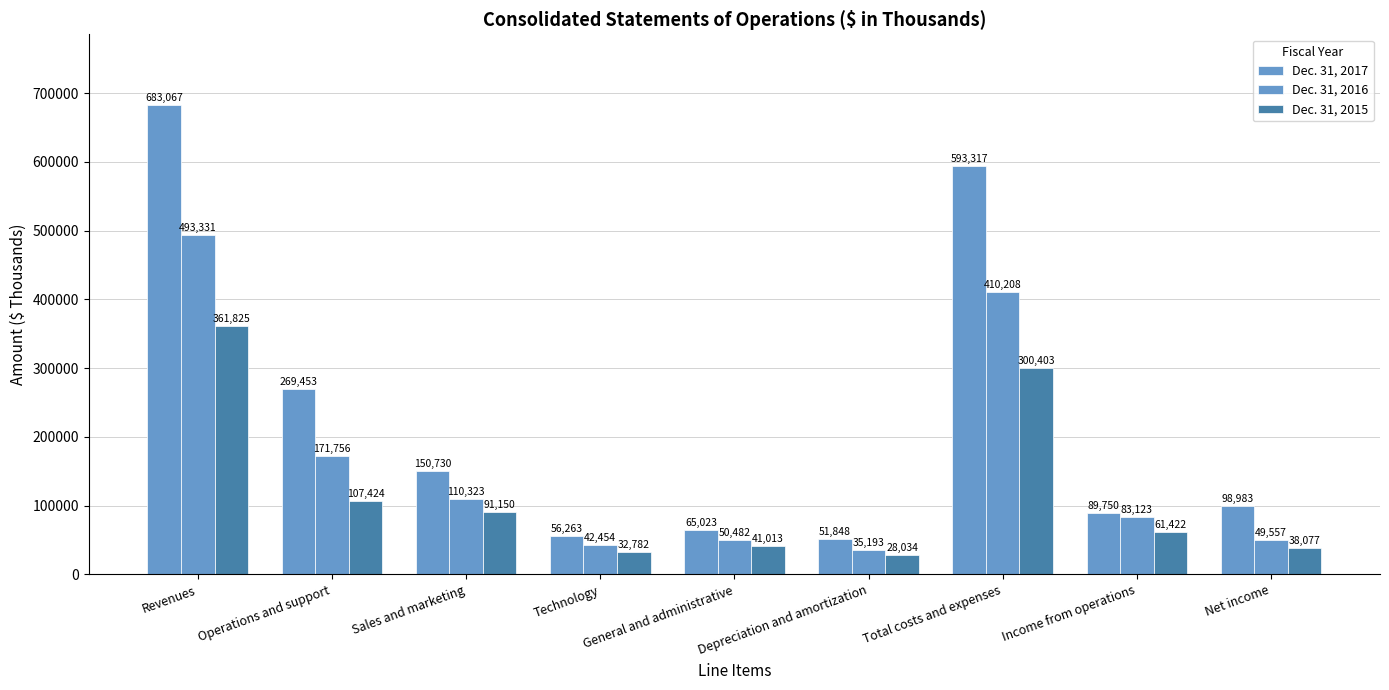

How many groups of bars are there?

9